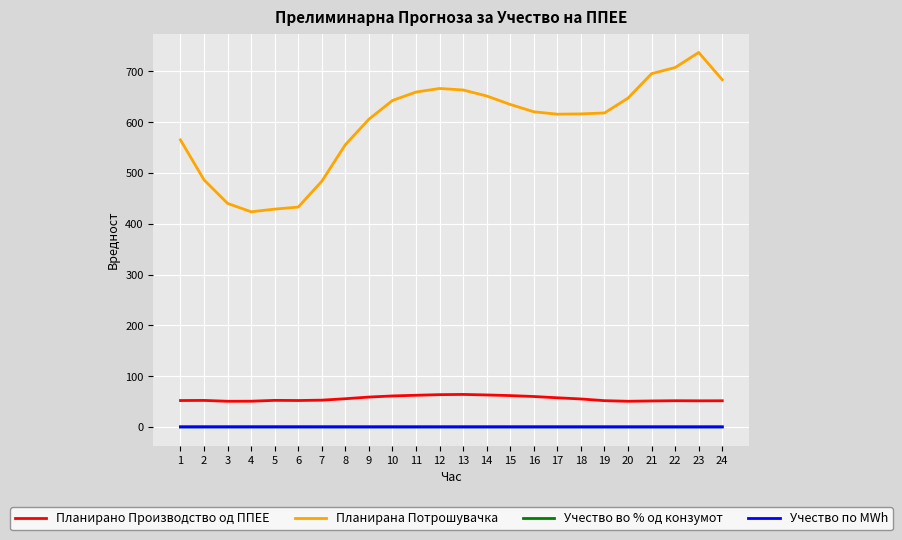

What is the smallest value displayed?

0.1